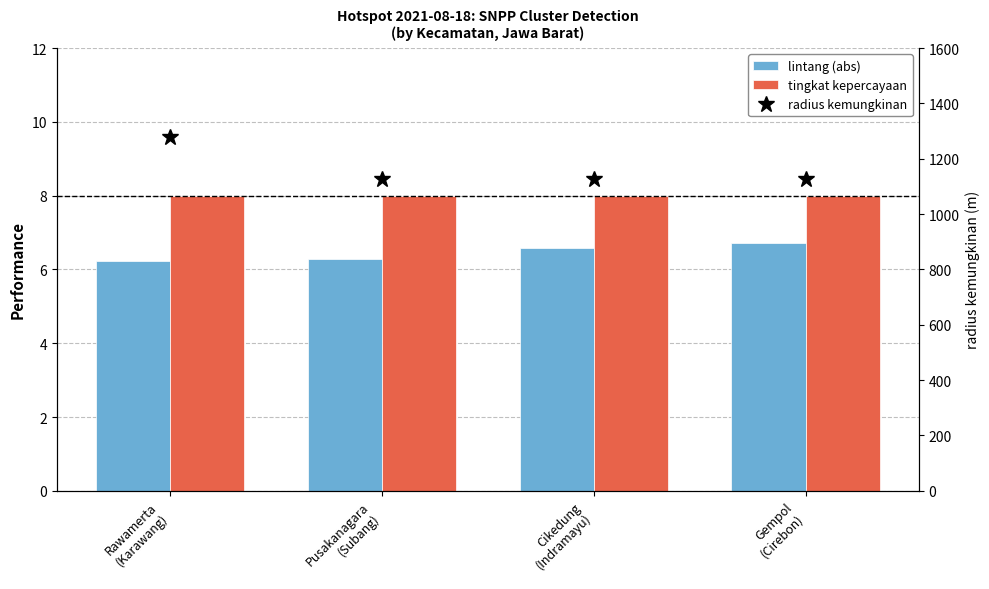

How many radius kemungkinan values are between 1125 and 1280?

4